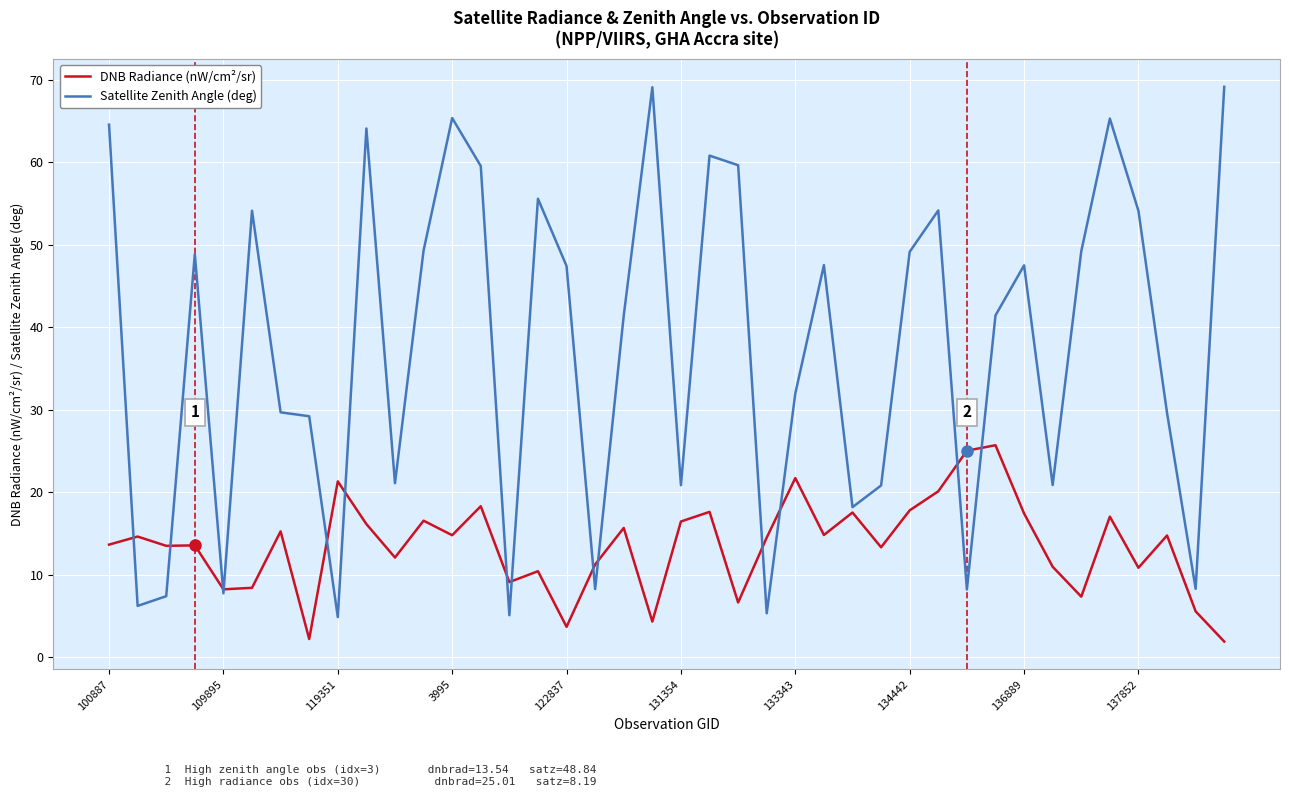

Which series has the widest spread of values?

Satellite Zenith Angle (deg)